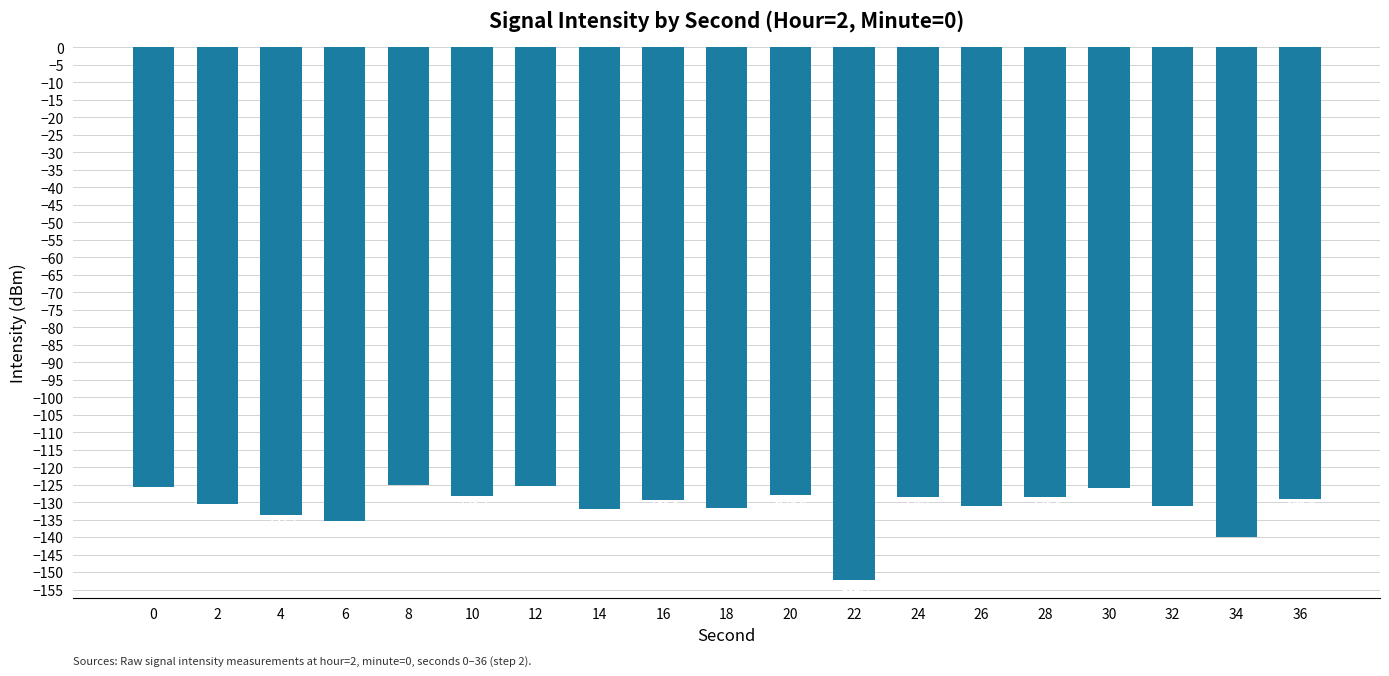

What is the difference between the second highest and second lowest values?

14.5